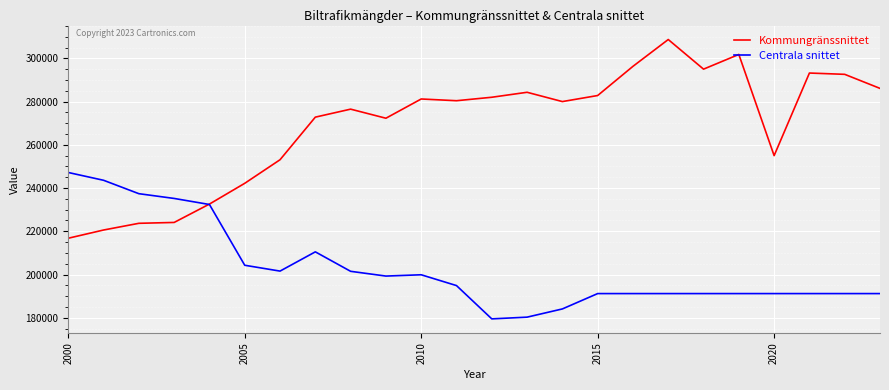

Rank the series by their maximum value, from highest to lowest.

Kommungränssnittet, Centrala snittet